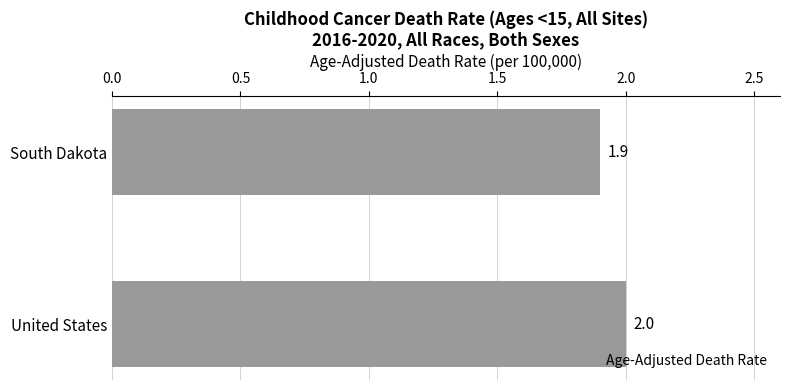

Which category has the highest value across all series?

United States